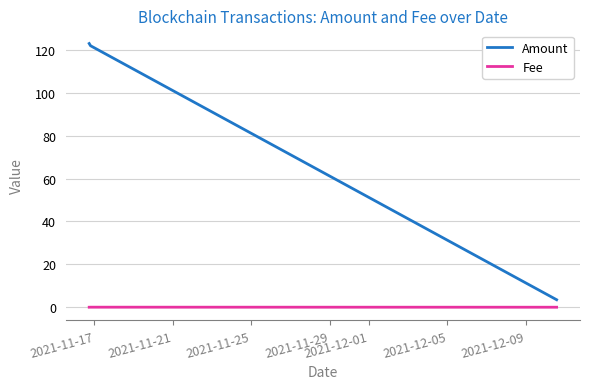

List the series in order of their peak value, highest first.

Amount, Fee